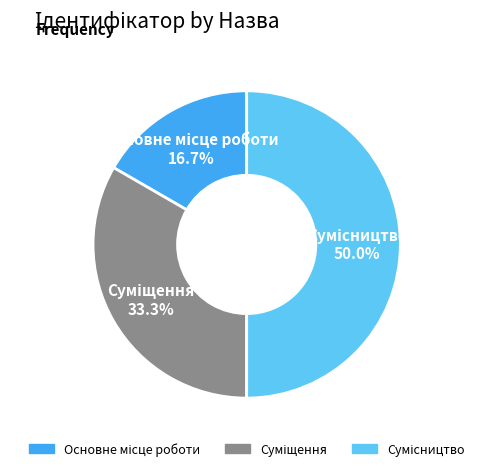

Count the number of slices in the pie.

3